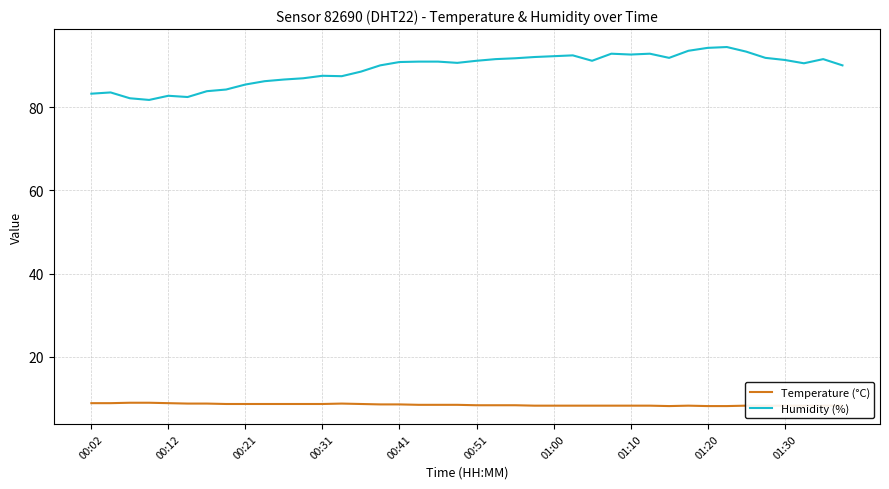

What is the difference between the maximum and second lowest values in the Temperature (°C) series?

0.8